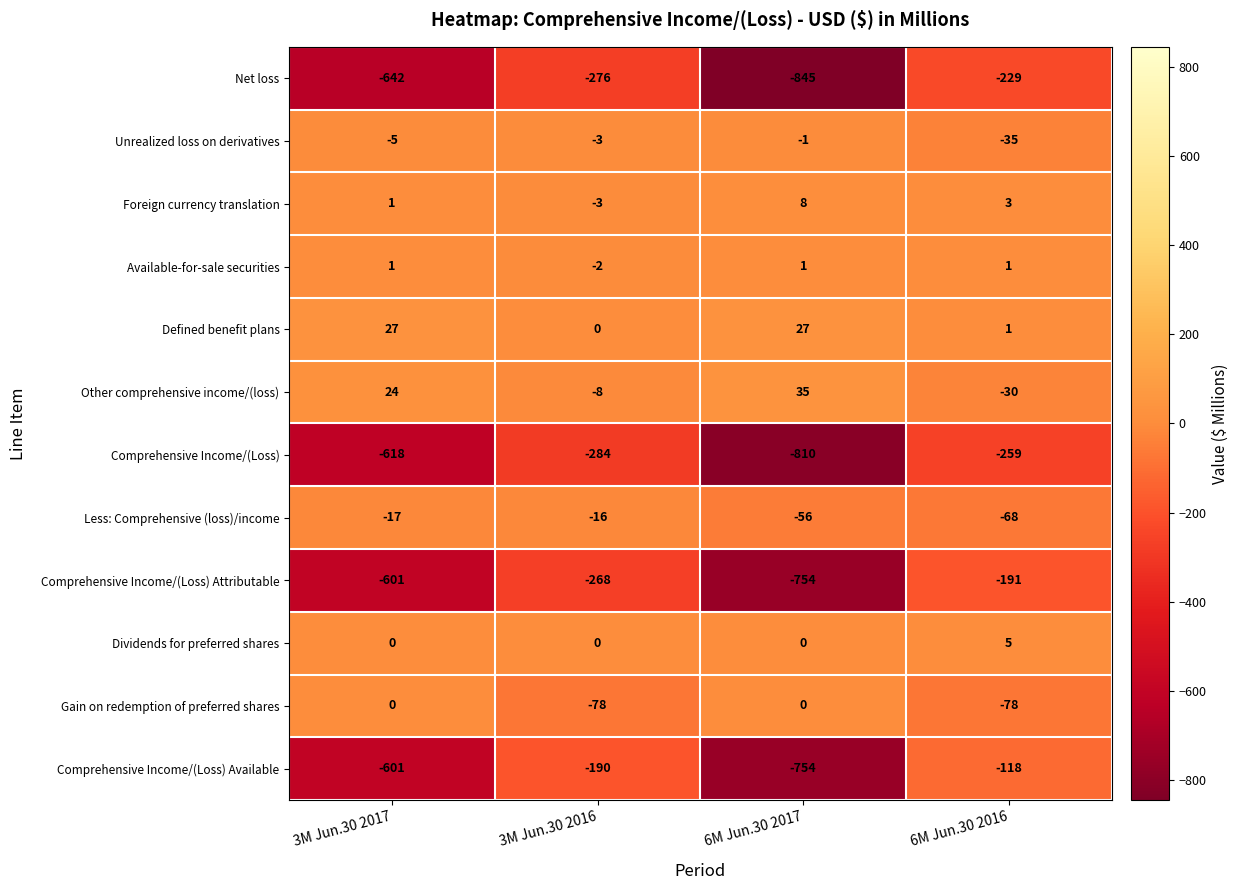

How many positive values does the Other comprehensive income/(loss) series have?

2